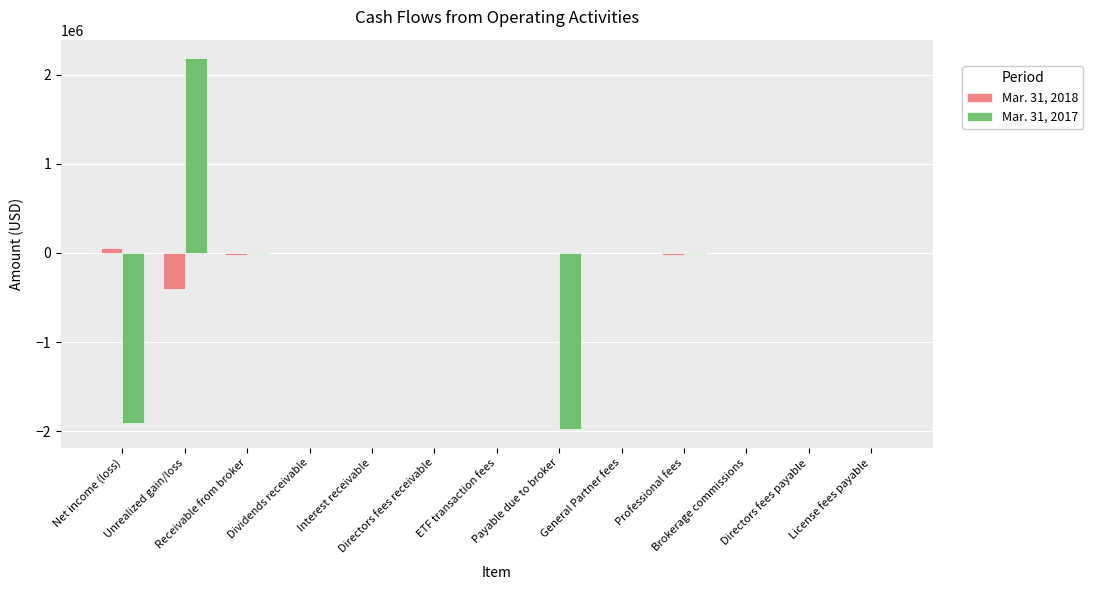

Are the bars horizontal?

No